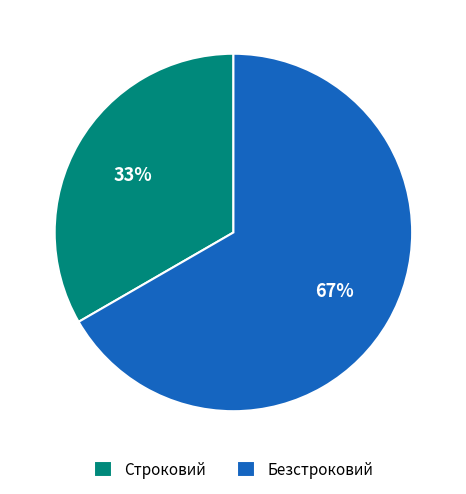

What is the smallest slice in the pie chart?

Строковий